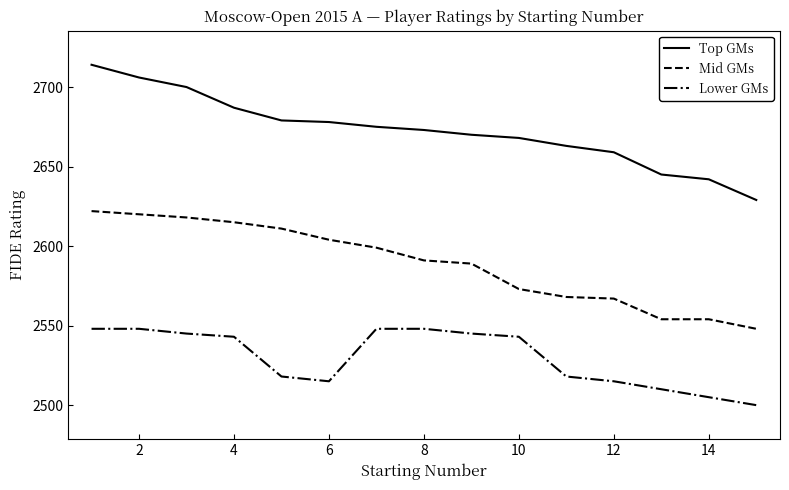

What is the difference between the maximum and minimum values in the Lower GMs series?

48